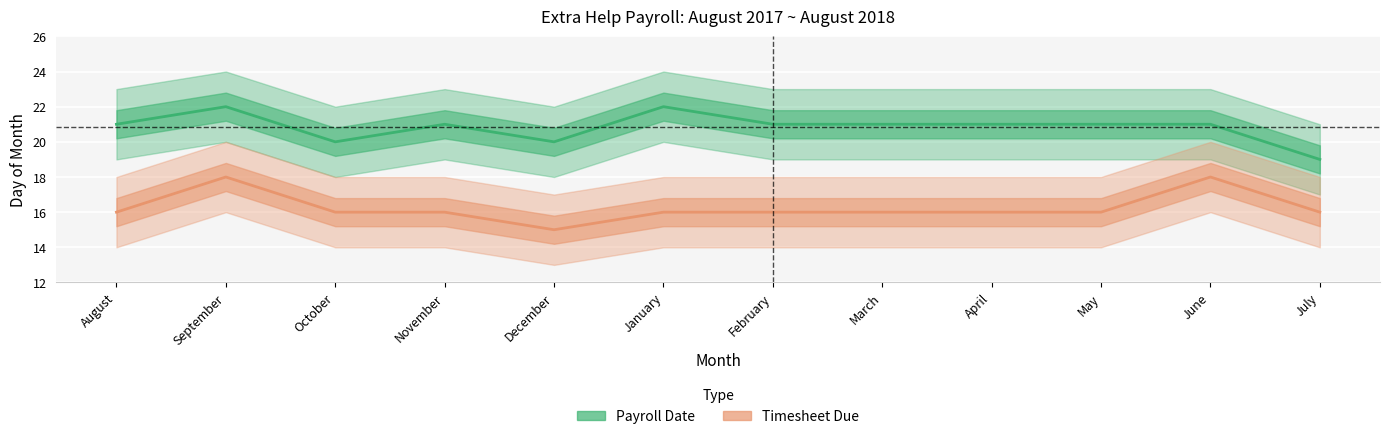

The Timesheet Due series shows 22 at May. True or false?

False